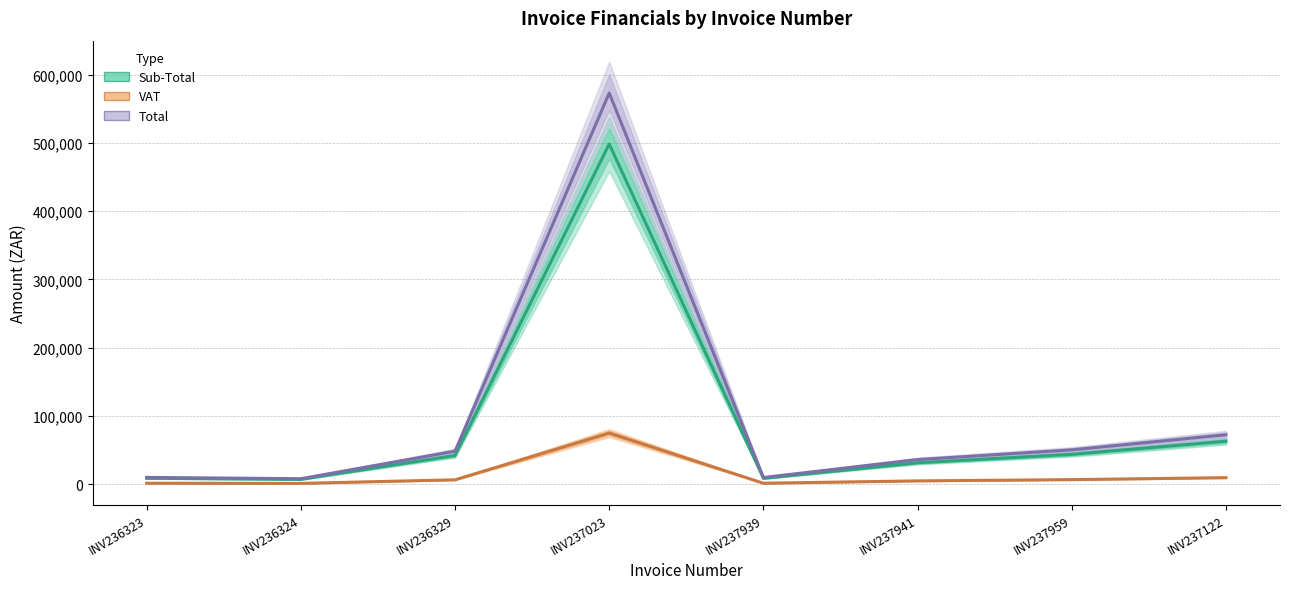

What is the label of the 7th point from the left?

INV237959